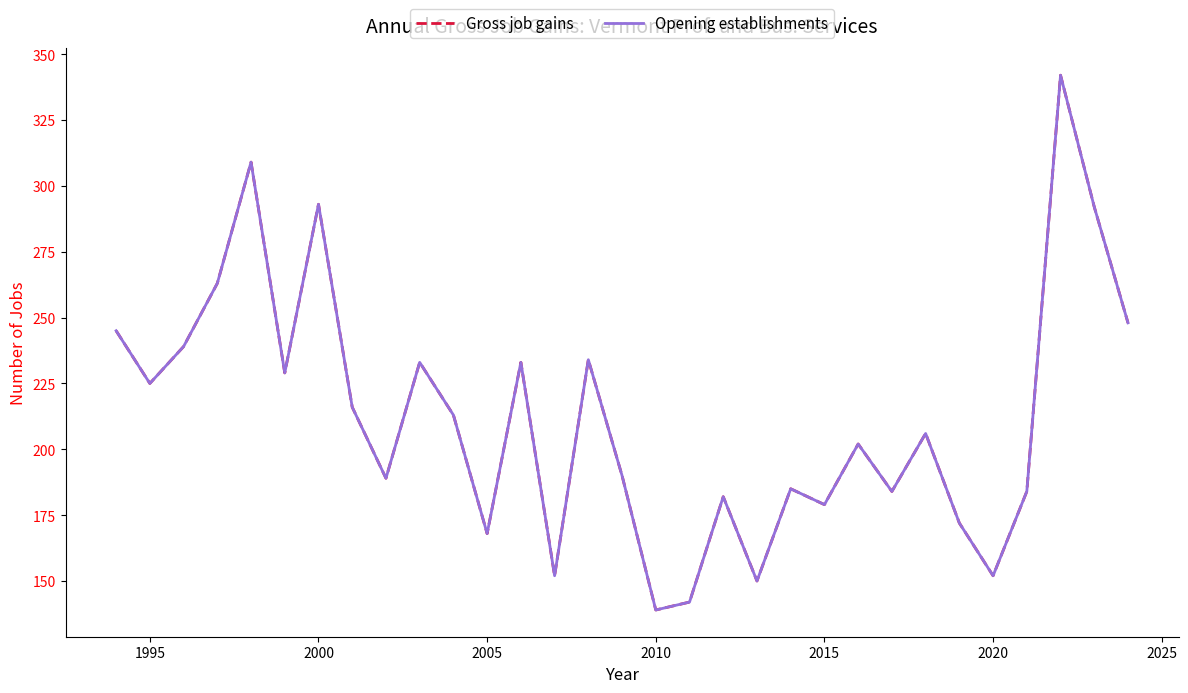

What is the value of the Gross job gains point at the 14th from the left?

152